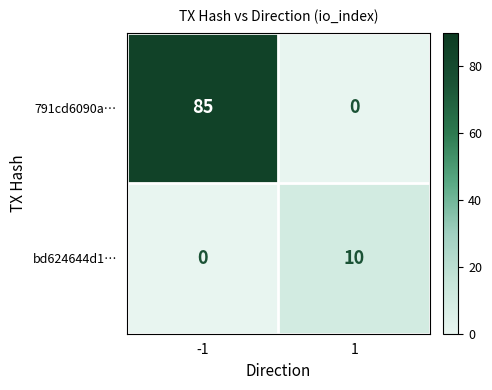

What is the maximum value shown in the chart?

85